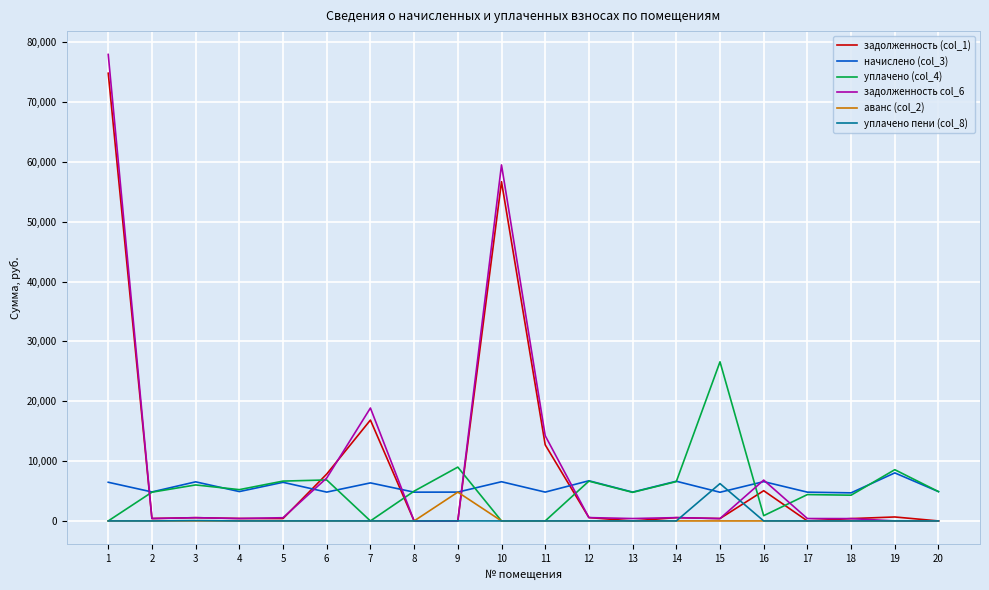

What is the highest value of the задолженность col_6 series?

77957.4